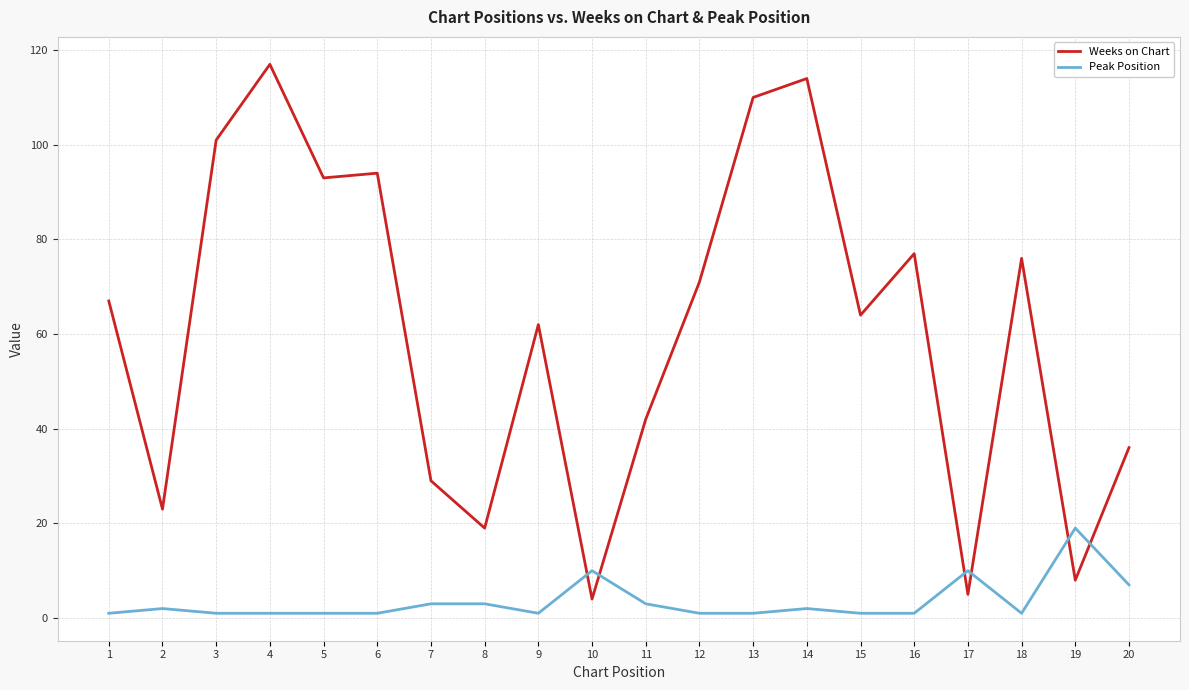

What is the difference between the maximum and minimum values in the Weeks on Chart series?

113